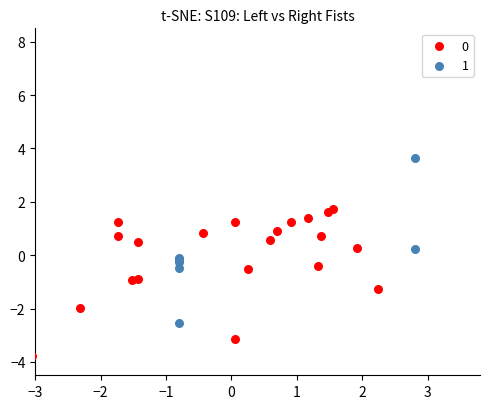

What are all the series names shown in the legend?

0, 1